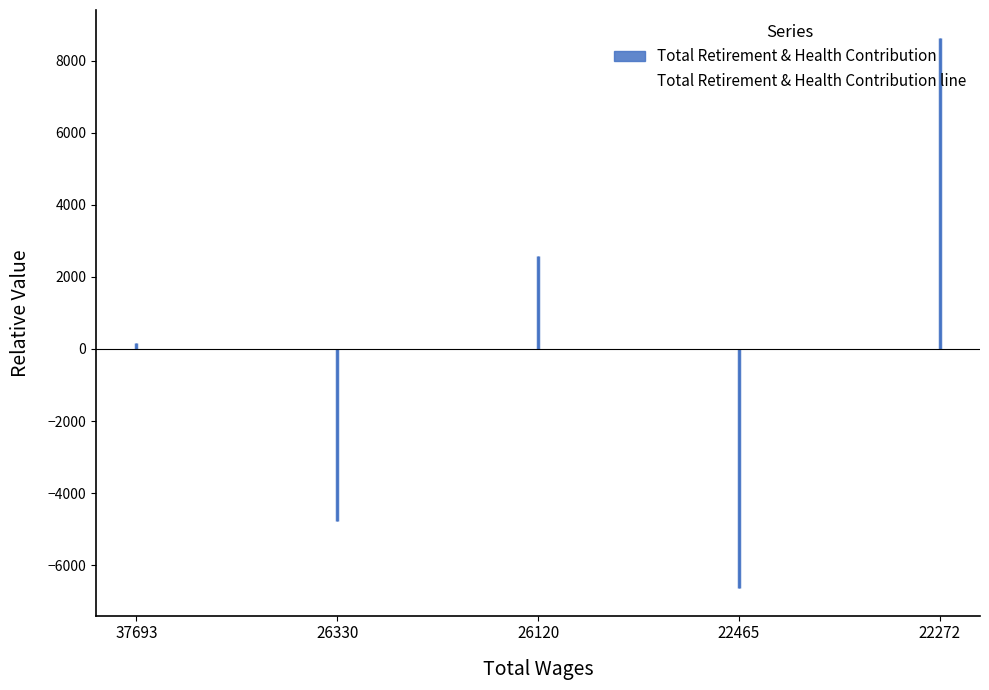

List the labels in order of value, largest first.

22272, 26120, 37693, 26330, 22465